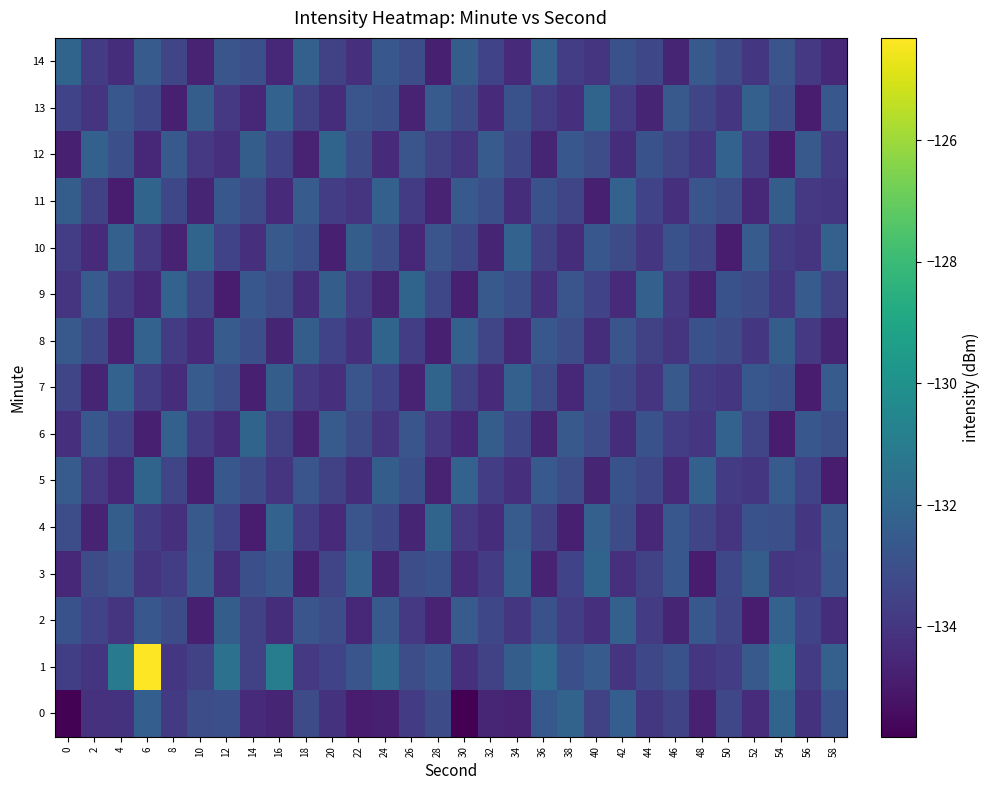

Rank the series by their maximum value, from highest to lowest.

1, 3, 4, 5, 6, 7, 8, 9, 10, 11, 12, 13, 14, 0, 2